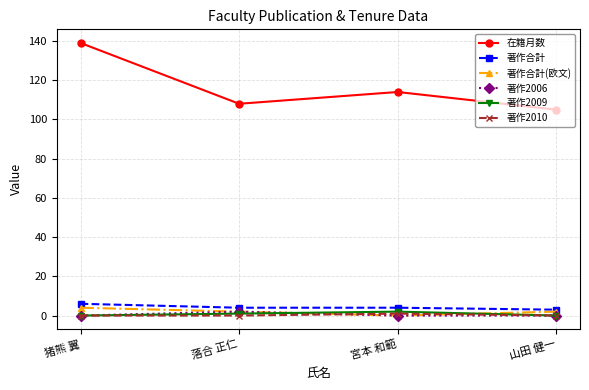

What is the label of the 2nd point from the right?

宮本 和範